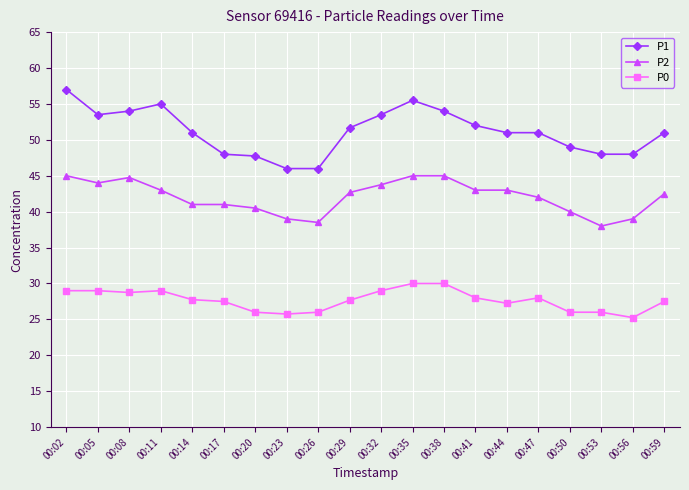

True or false: P0 has more than 0 interior local peaks.

True